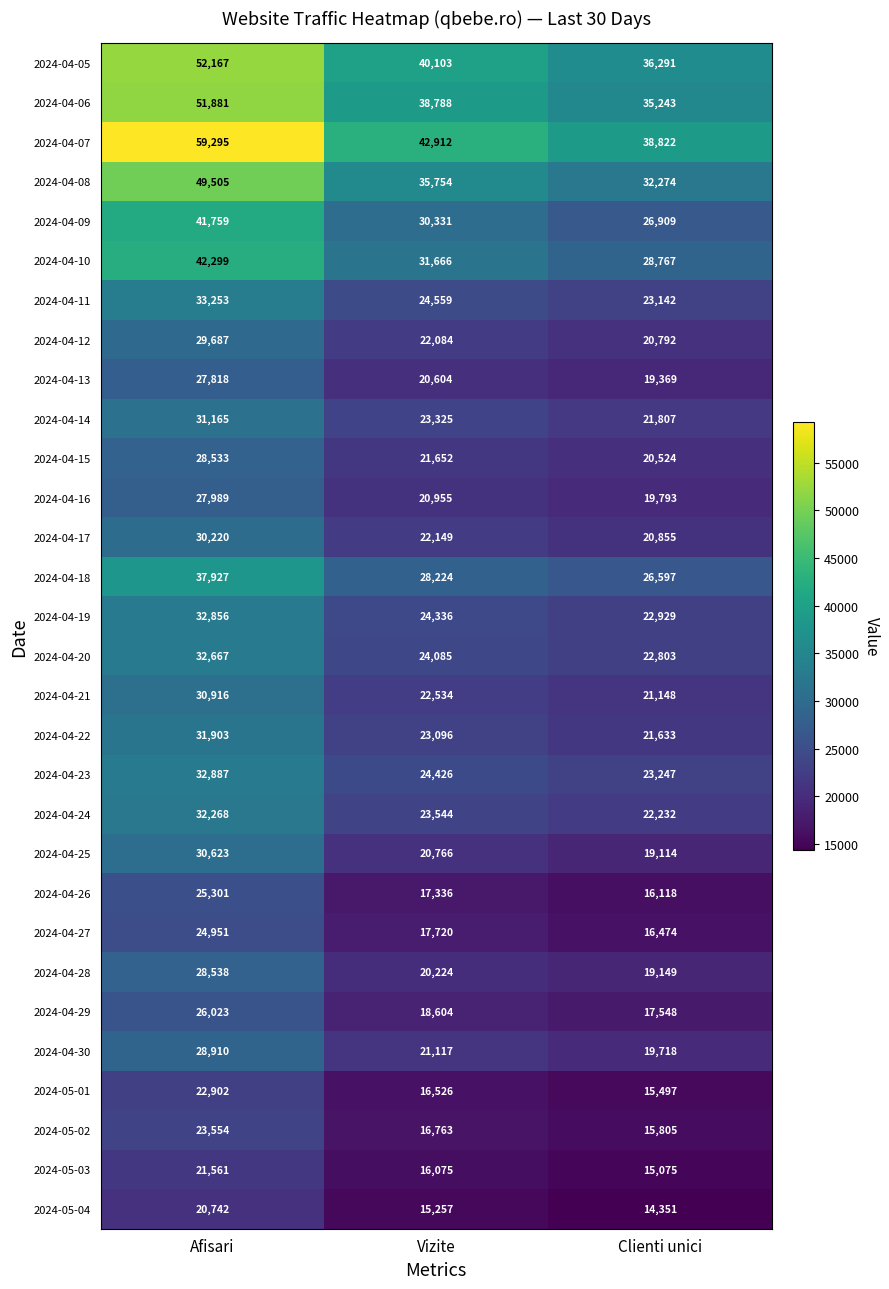

What is the total value across all series at Afisari?

990100